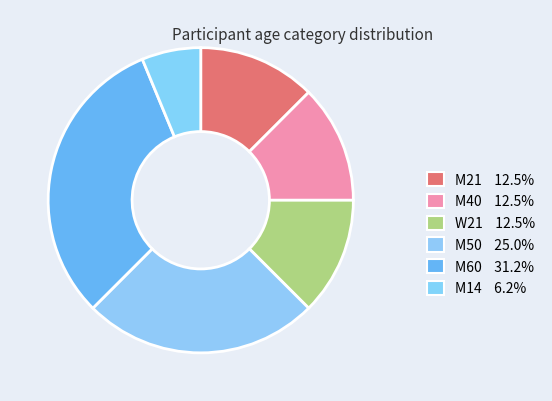

The W21 slice represents 23% of the pie. True or false?

False